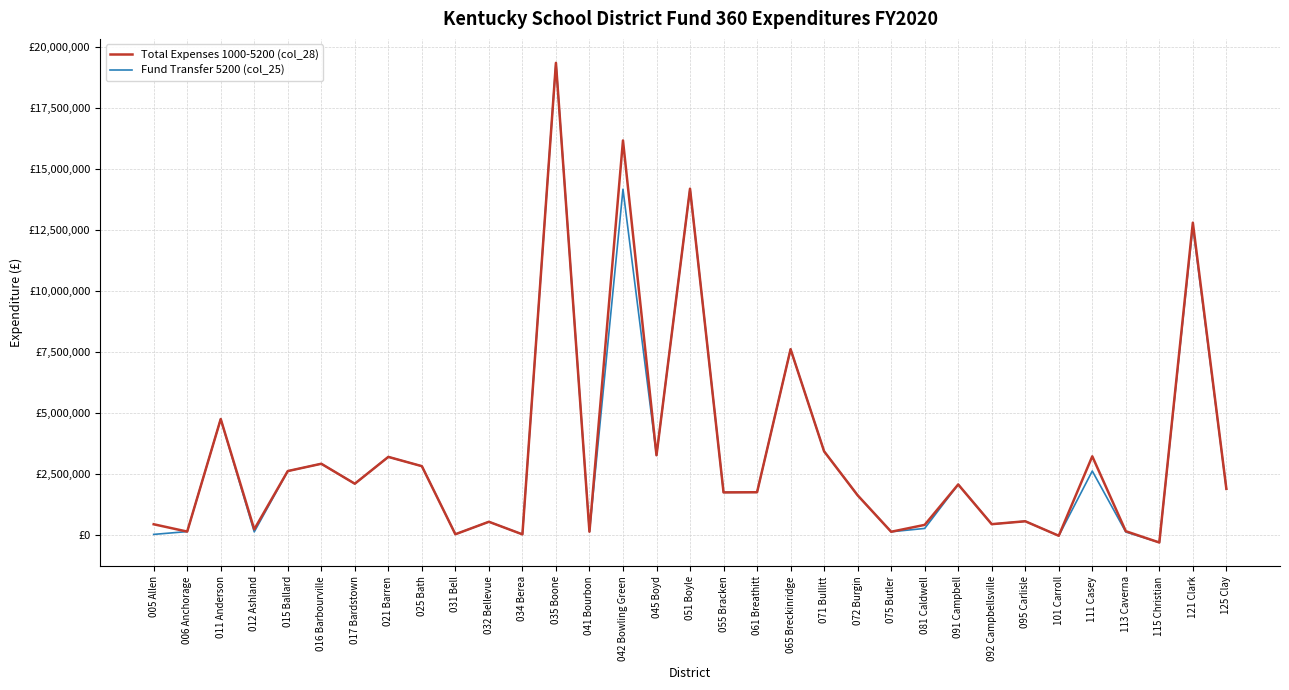

Does the chart display data point markers on the line(s)?

No